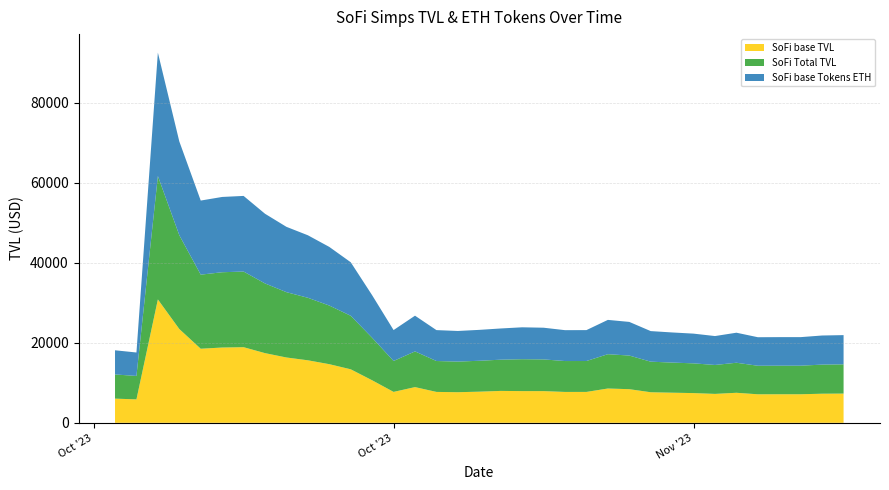

The value of SoFi base TVL at Oct '23 is 13380.1. True or false?

False